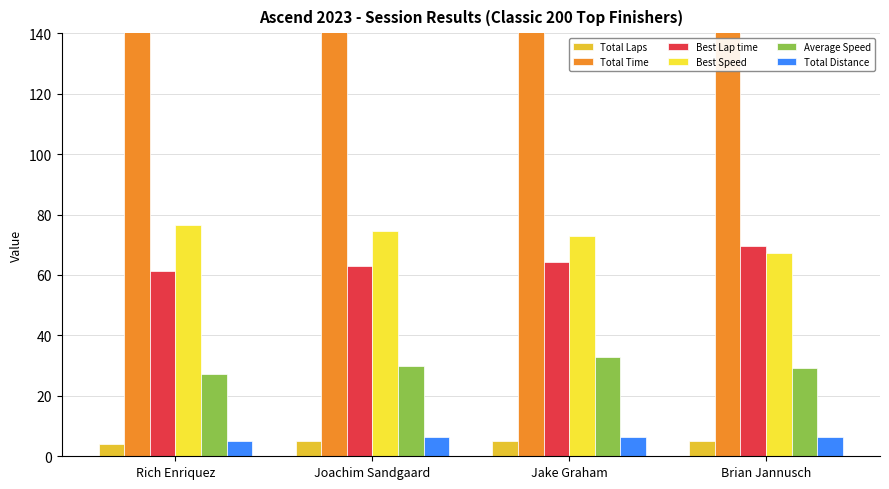

How many distinct data groups are displayed?

6